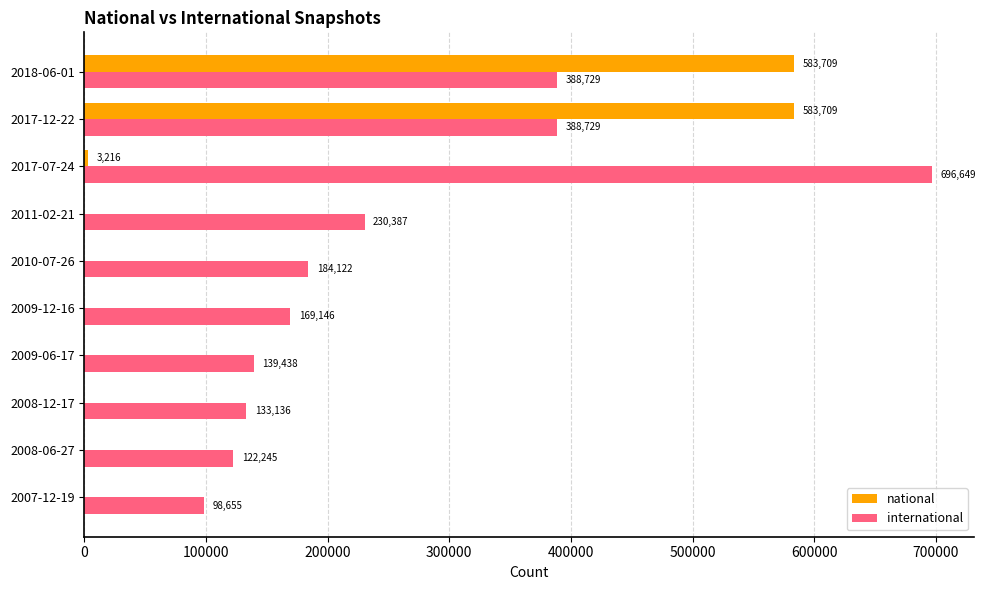

Is the value of national at 2008-12-17 greater than the value of international at 2017-12-22?

No